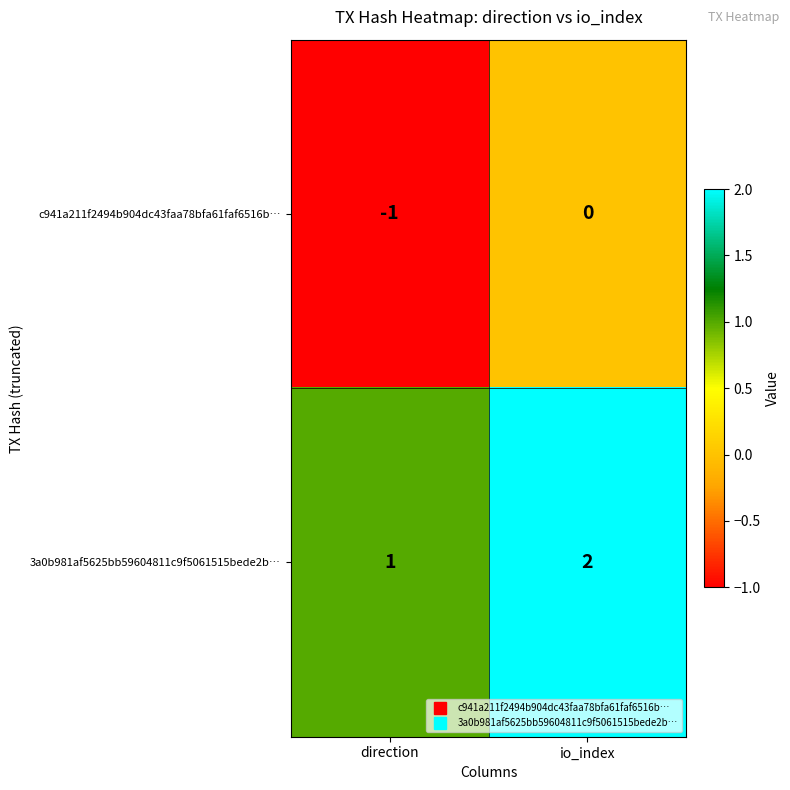

True or false: 3a0b981af5625bb59604811c9f5061515bede2b… has a value of 1 at direction.

True